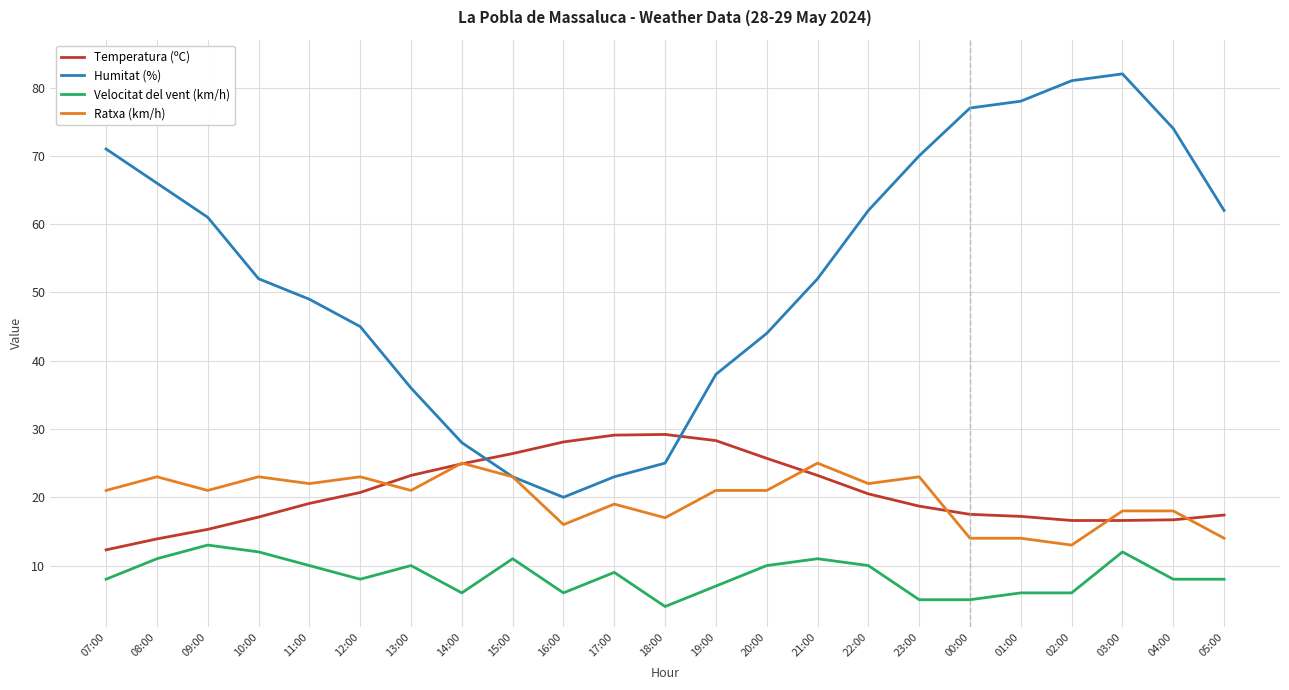

Which series has the largest total across all categories?

Humitat (%)